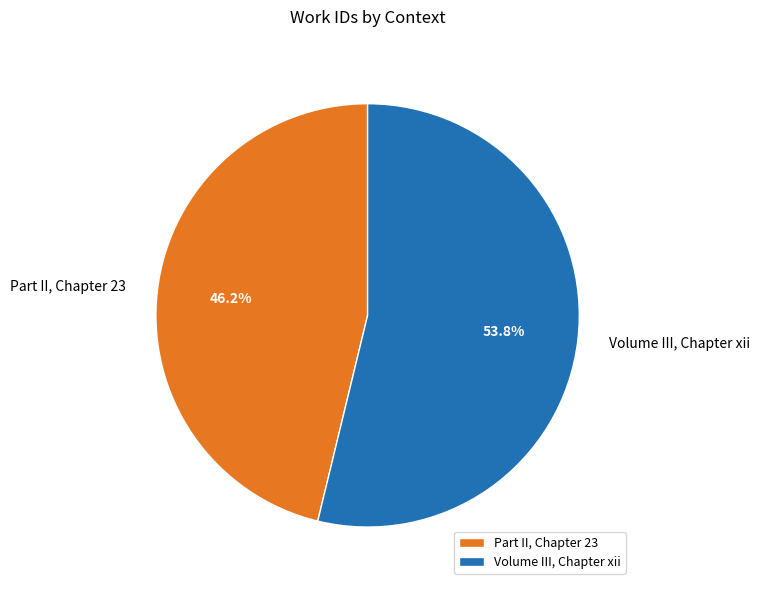

Does any single category account for the majority?

Yes